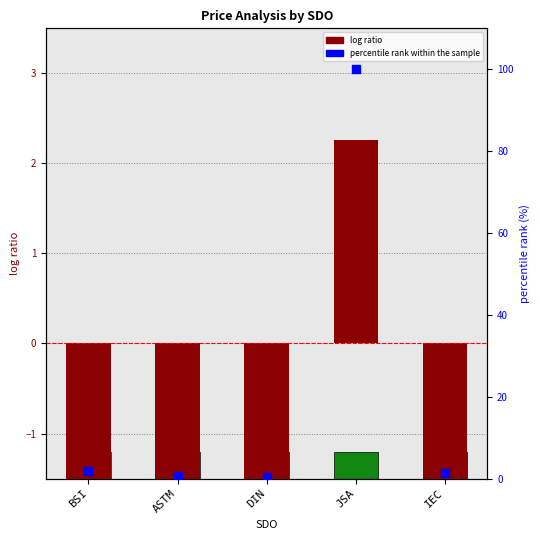

At which category is the sum across all series the highest?

JSA